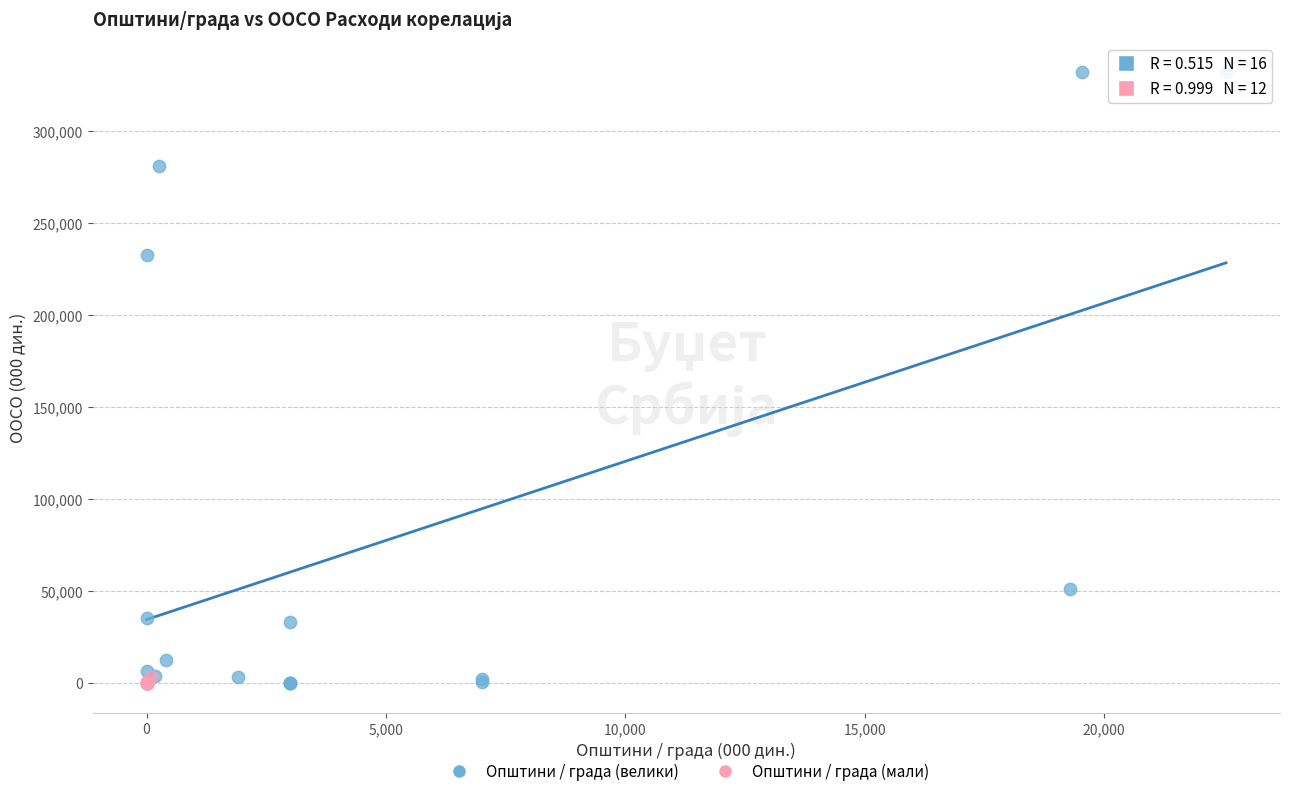

Which series reaches the maximum Y coordinate?

Општини / града (велики)